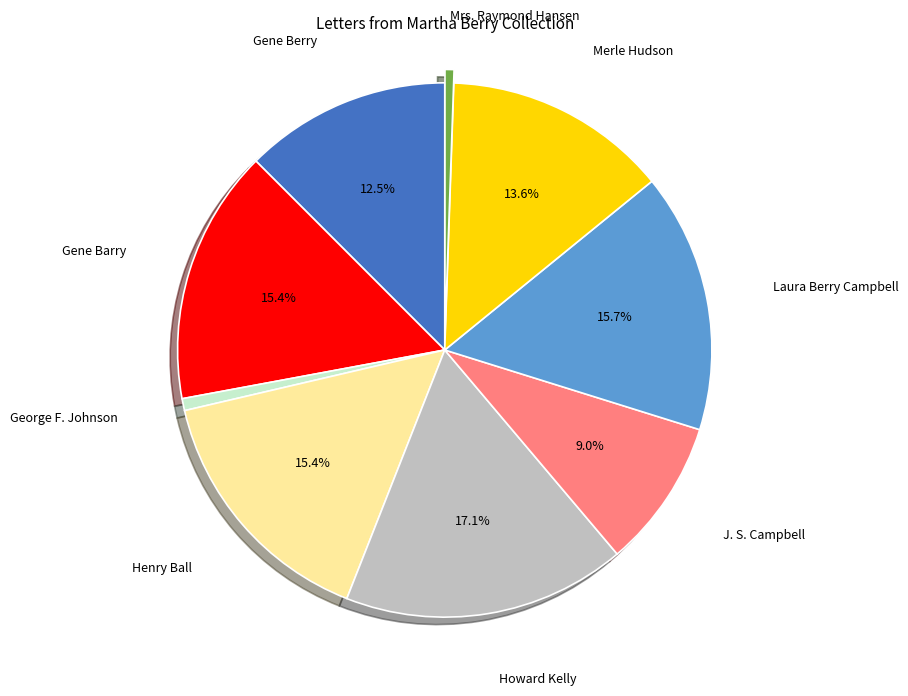

Is there a majority slice in this chart?

No